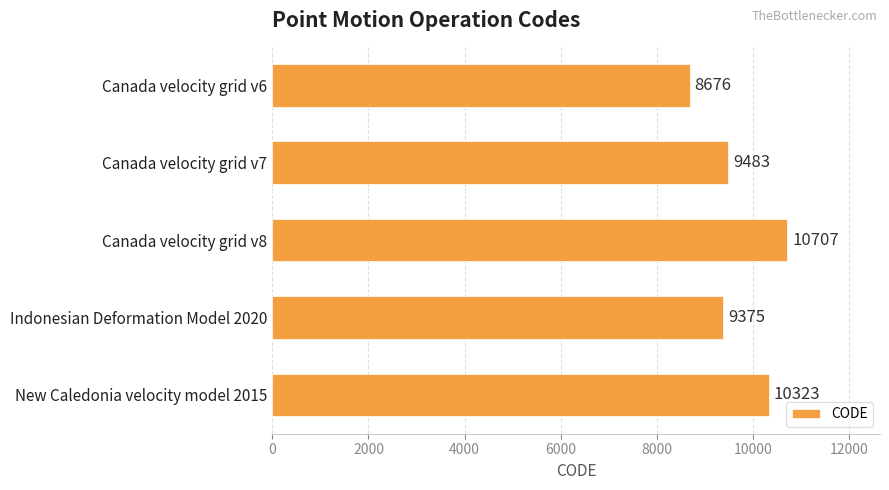

Are the bars grouped side by side (vs. stacked)?

No